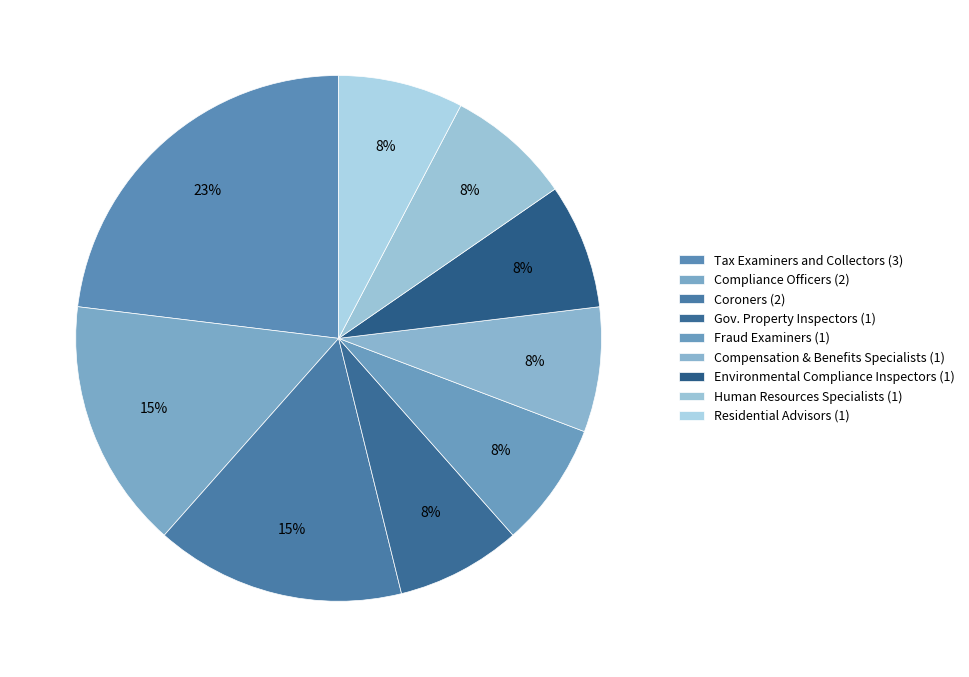

How many slices are in this pie chart?

9